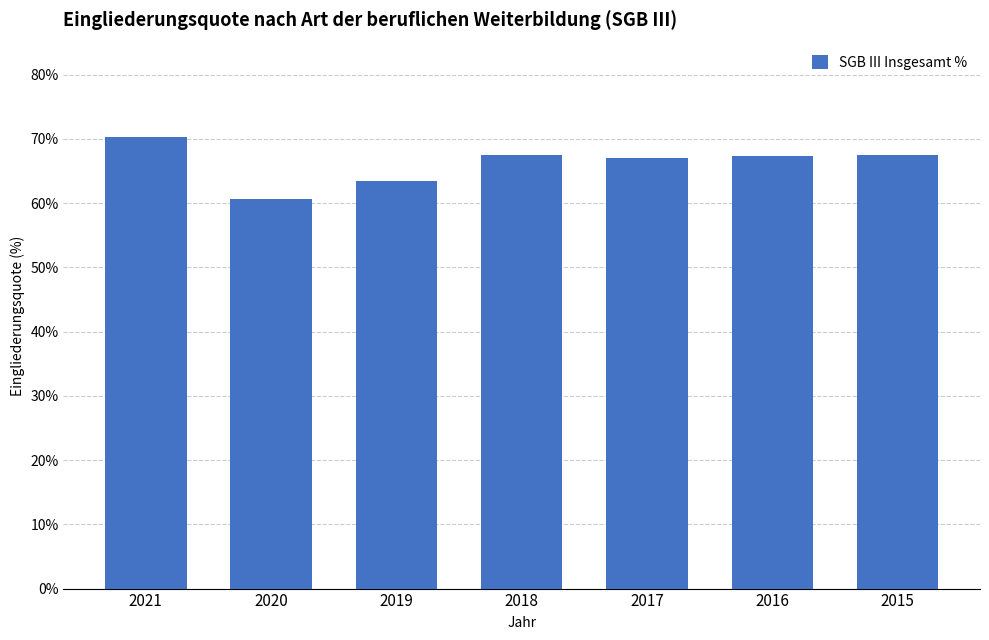

At which label does the data first exceed 67?

2021